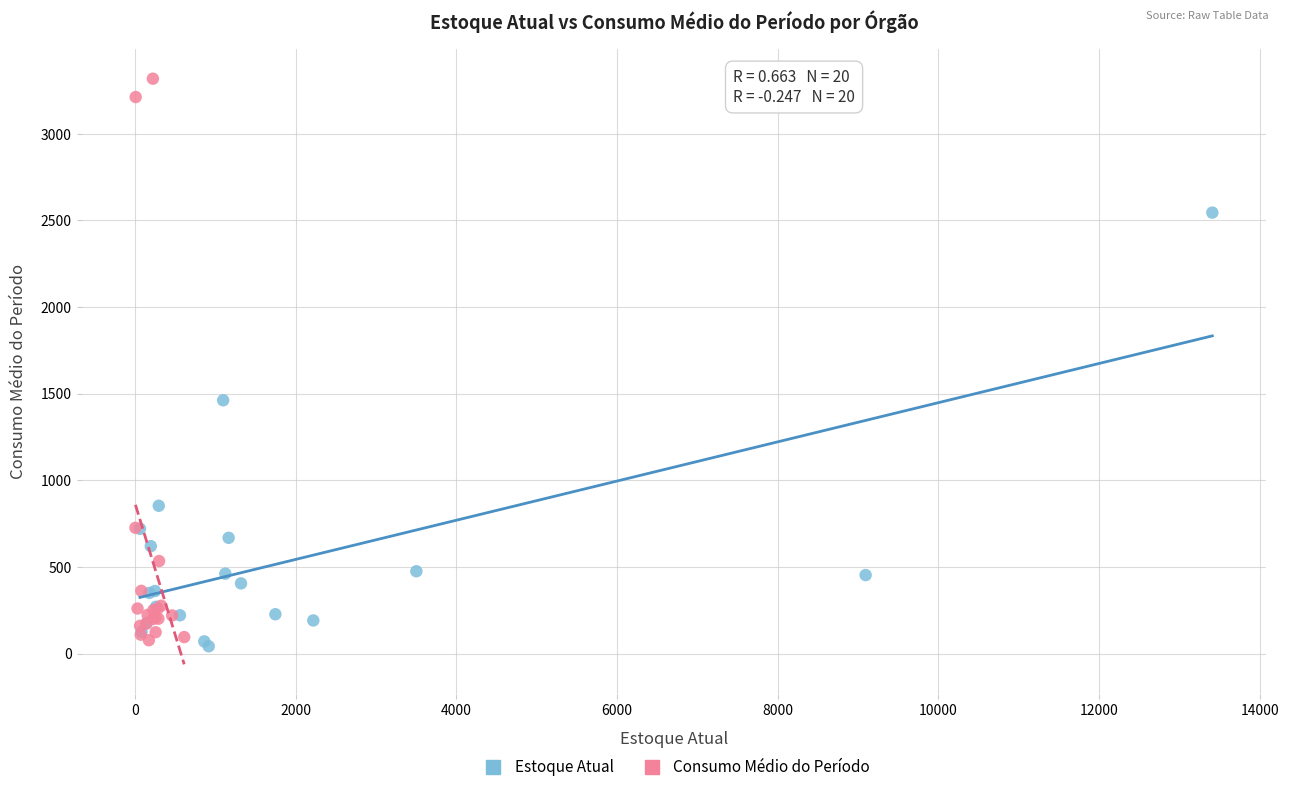

Which series reaches the minimum Y coordinate?

Estoque Atual